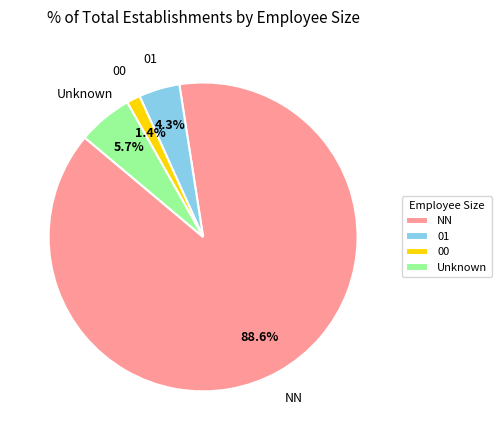

Between NN and 01, which is larger?

NN